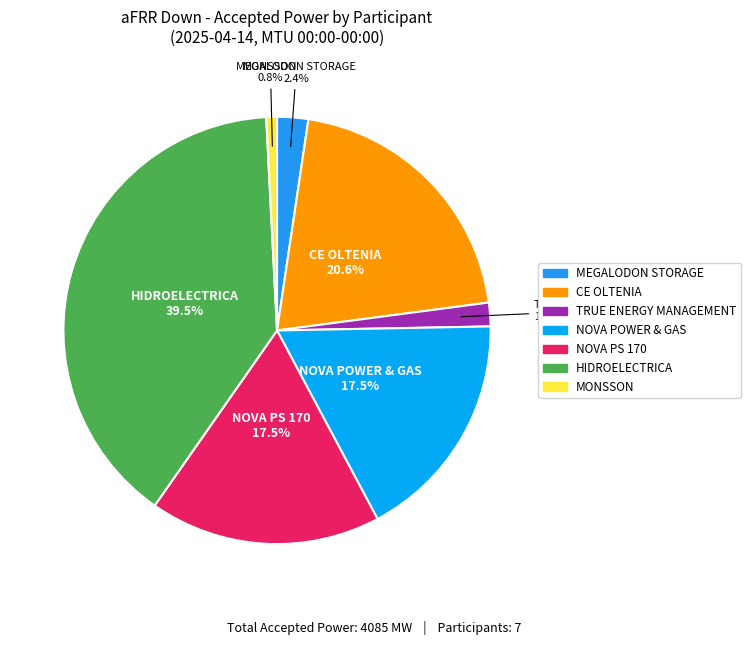

Approximately how many times larger is the value at NOVA PS 170 compared to MEGALODON STORAGE?

7.4